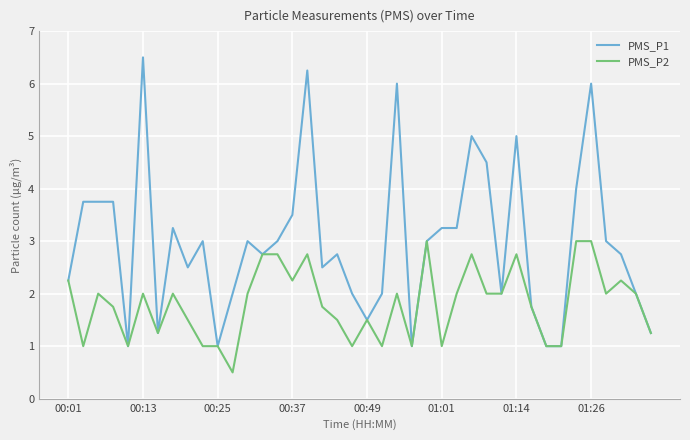

What is the maximum value for PMS_P1?

6.5